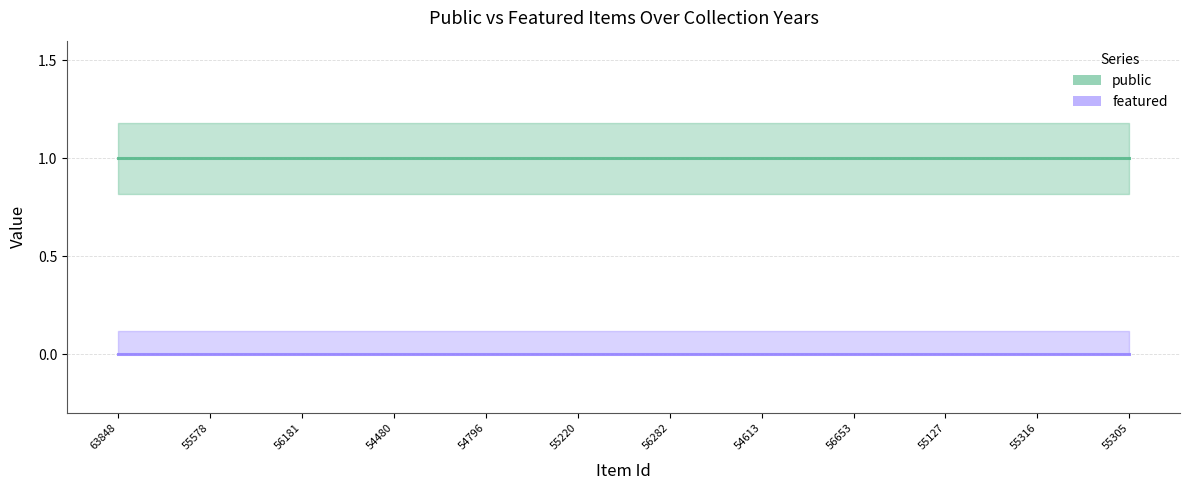

Reading left to right, extract all data points from this chart.

public: 63848=1	55578=1	56181=1	54480=1	54796=1	55220=1	56282=1	54613=1	56653=1	55127=1	55316=1	55305=1
featured: 63848=0	55578=0	56181=0	54480=0	54796=0	55220=0	56282=0	54613=0	56653=0	55127=0	55316=0	55305=0